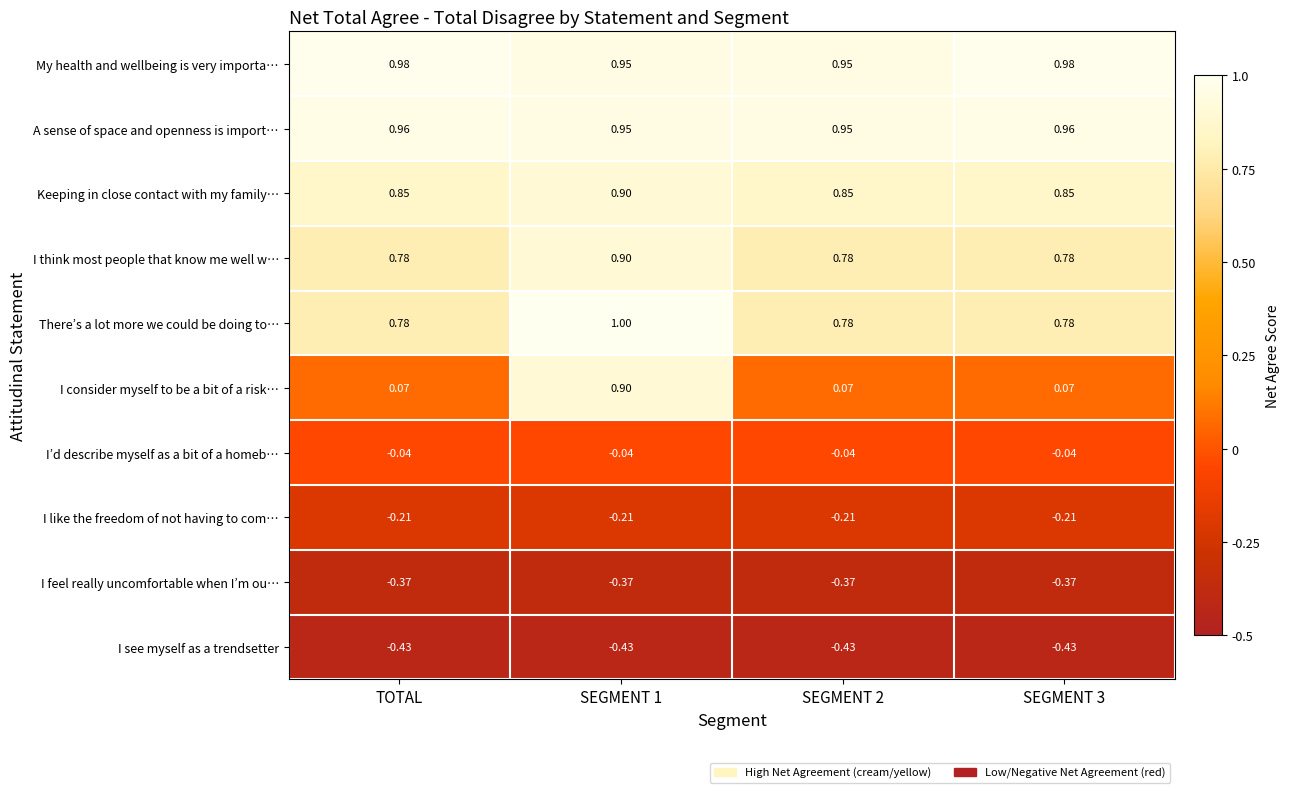

Which series has the largest total across all categories?

My health and wellbeing is very importa…